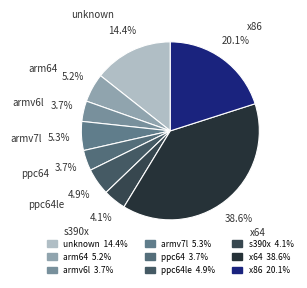

To the nearest percent, what is the difference between the largest and smallest slice percentages?

35%